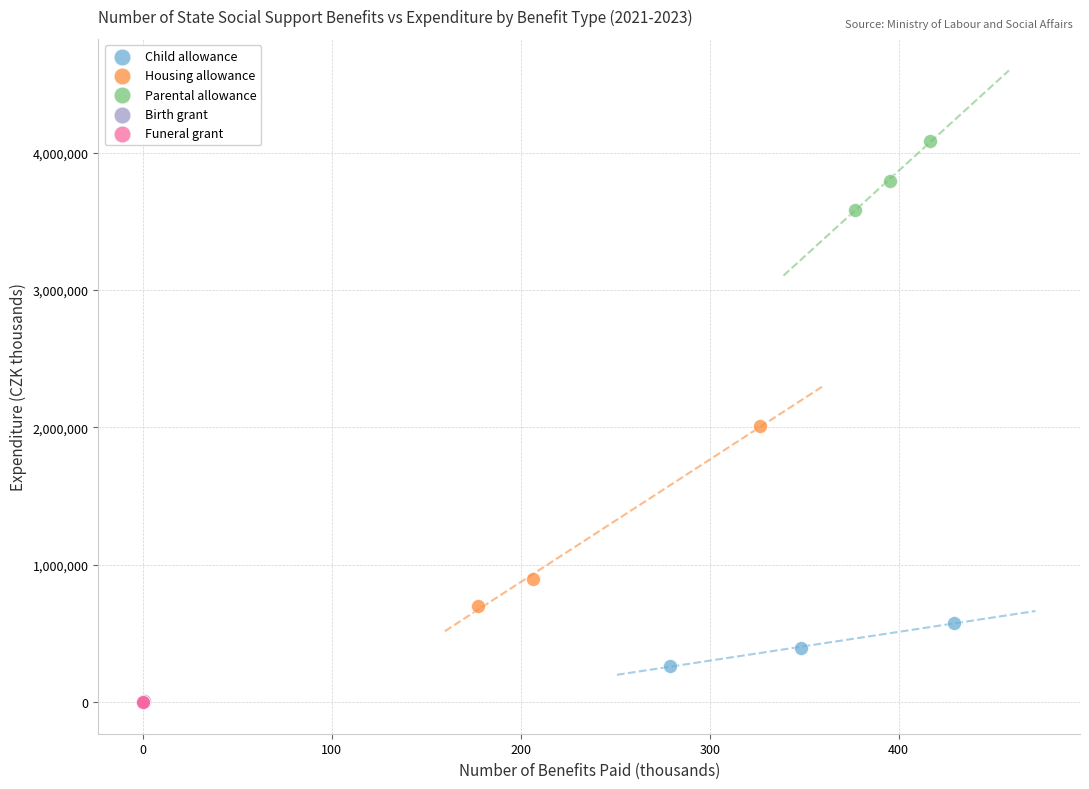

Which series reaches the maximum Y coordinate?

Parental allowance